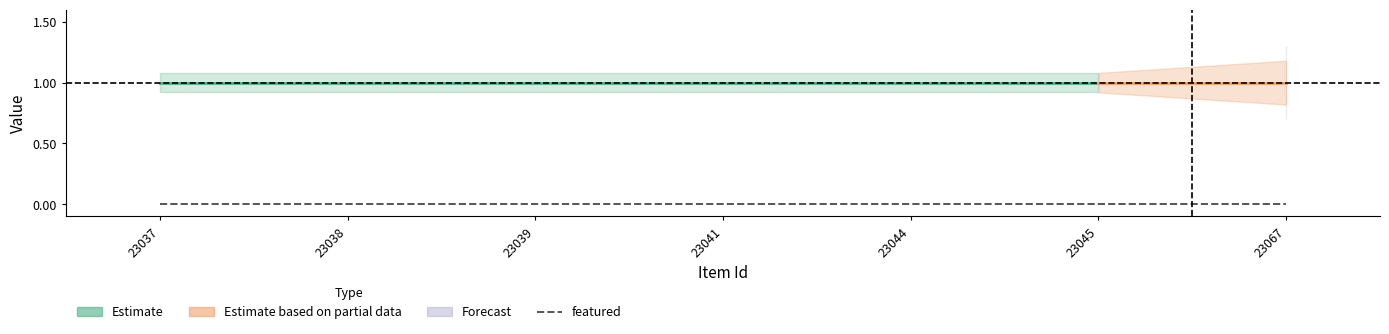

Reading left to right, transcribe all the data shown in this chart.

public: 1	1	1	1	1	1	1
featured: 0	0	0	0	0	0	0